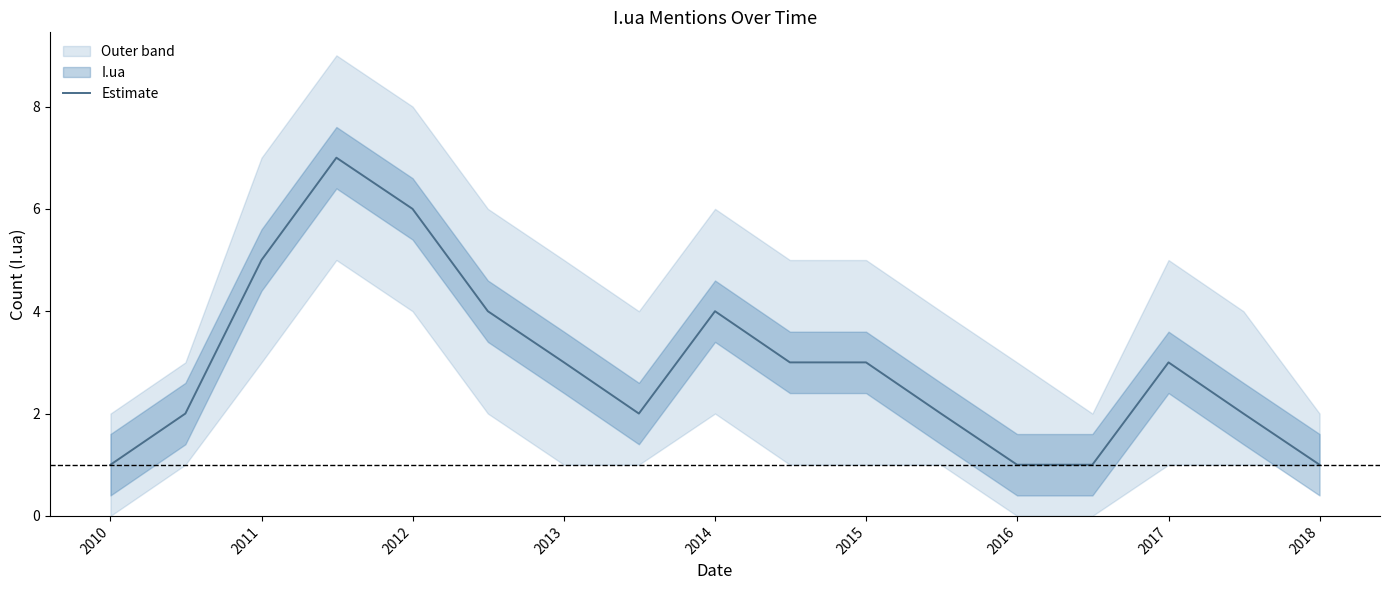

How many lines are shown in the chart?

1